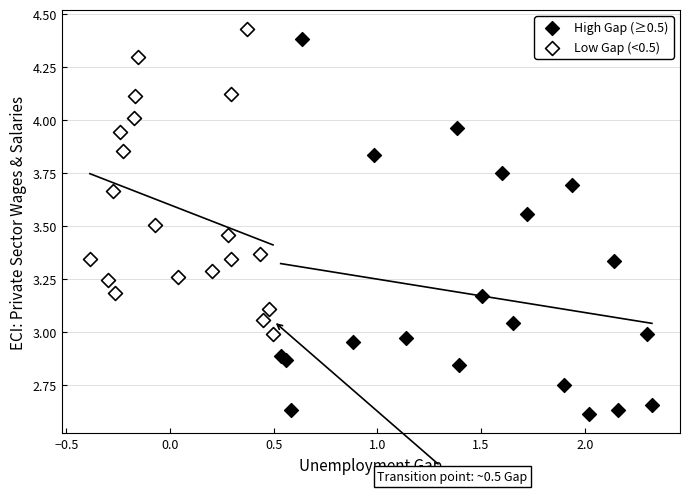

Which series contains the lowest Y value?

High Gap (≥0.5)